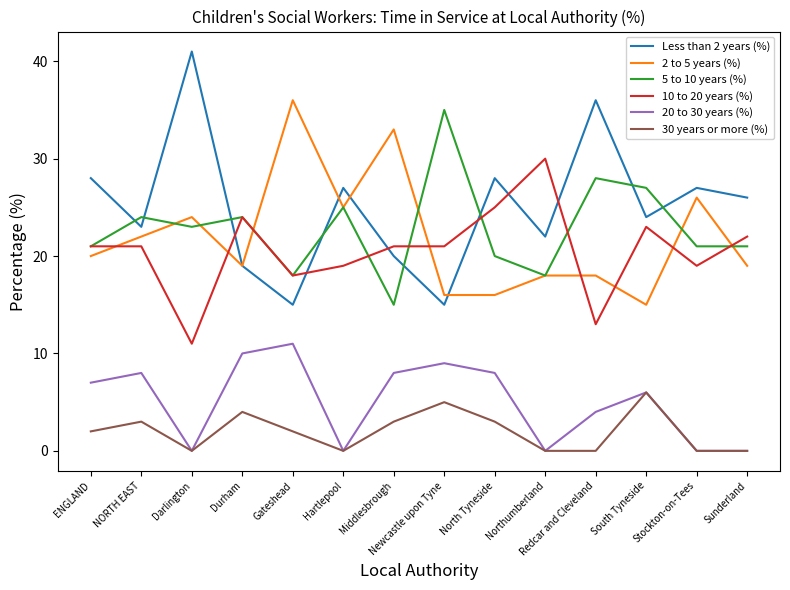

How many lines are shown in the chart?

6